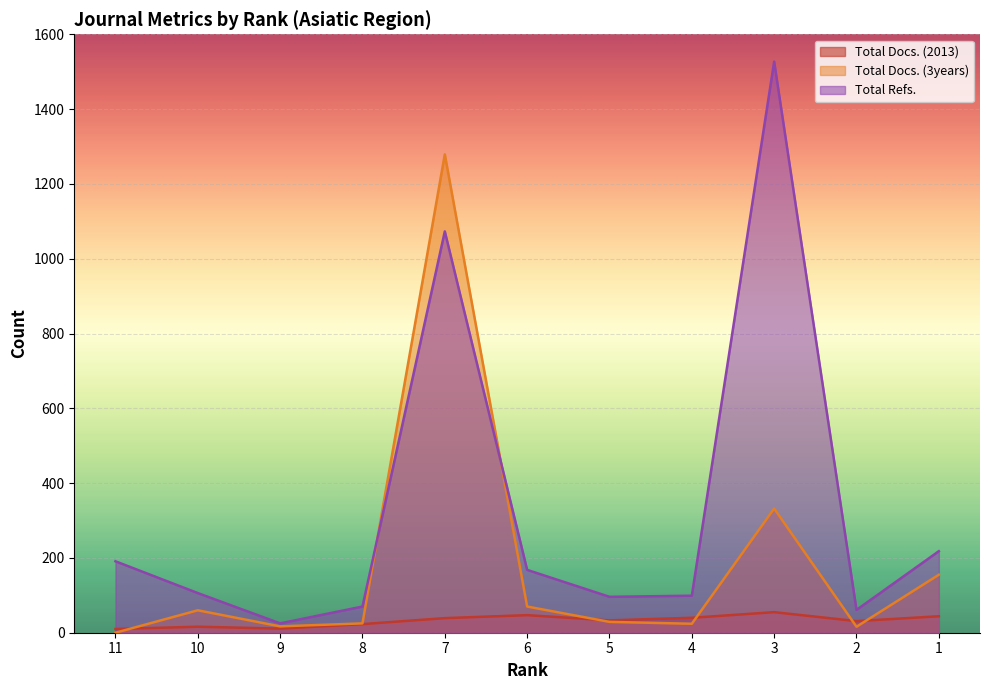

What is the difference between the highest and lowest values at 11?

191